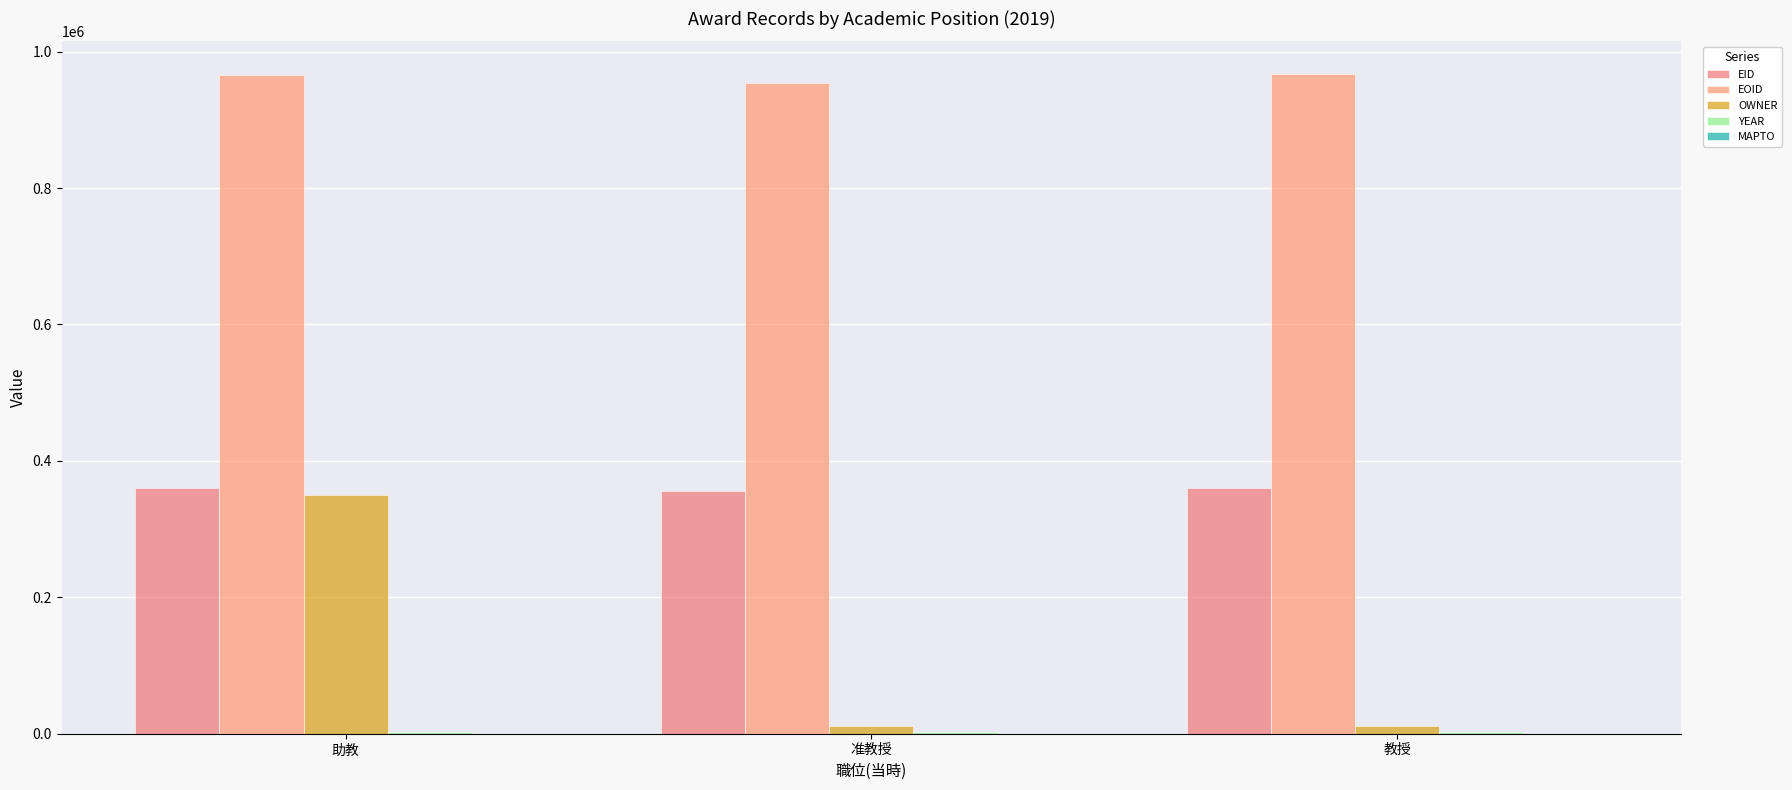

Reading right to left, extract all data points from this chart.

EID: 360937	355462	360755
EOID: 966670	954403	966302
OWNER: 10725	10737	349333
YEAR: 2019	2019	2019
MAPTO: 0	0	0